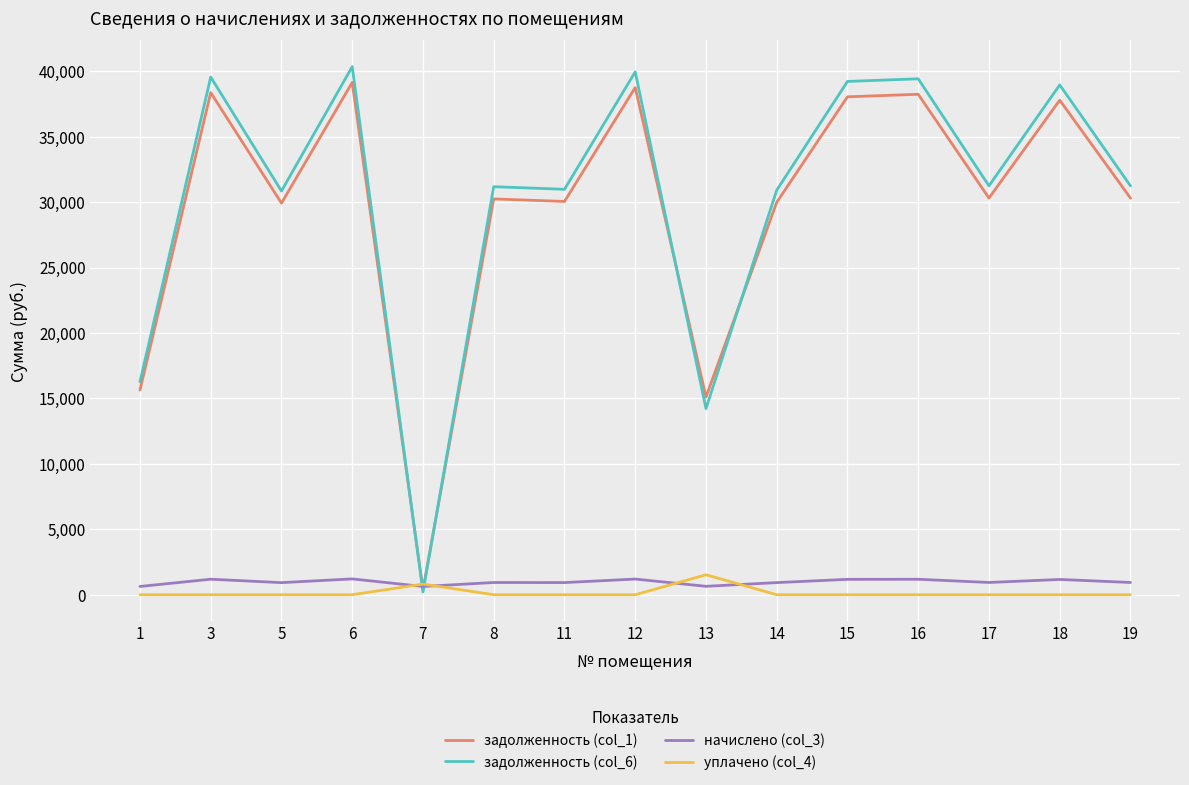

Rank the series at 13 from lowest to highest value.

начислено (col_3), уплачено (col_4), задолженность (col_6), задолженность (col_1)